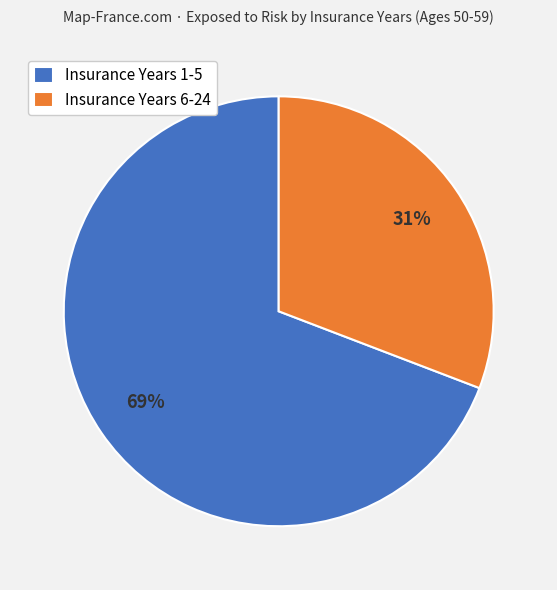

Does any single category account for the majority?

Yes